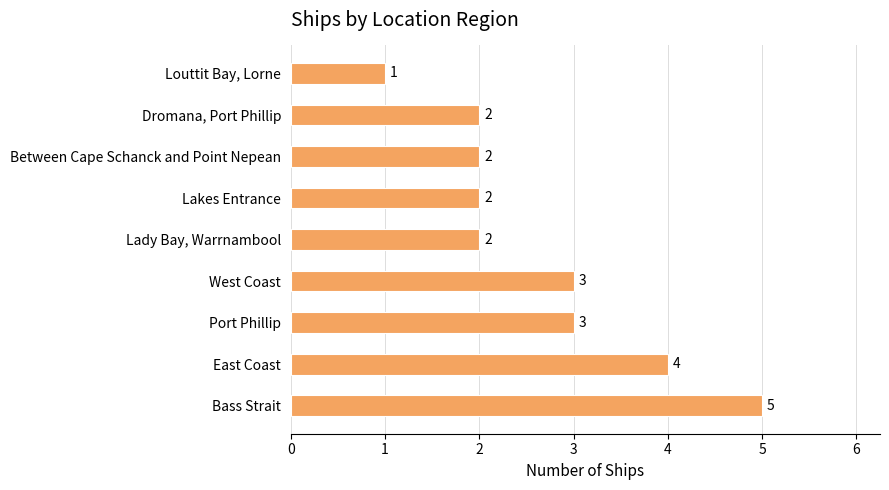

Reading bottom to top, extract all data points from this chart.

5	4	3	3	2	2	2	2	1